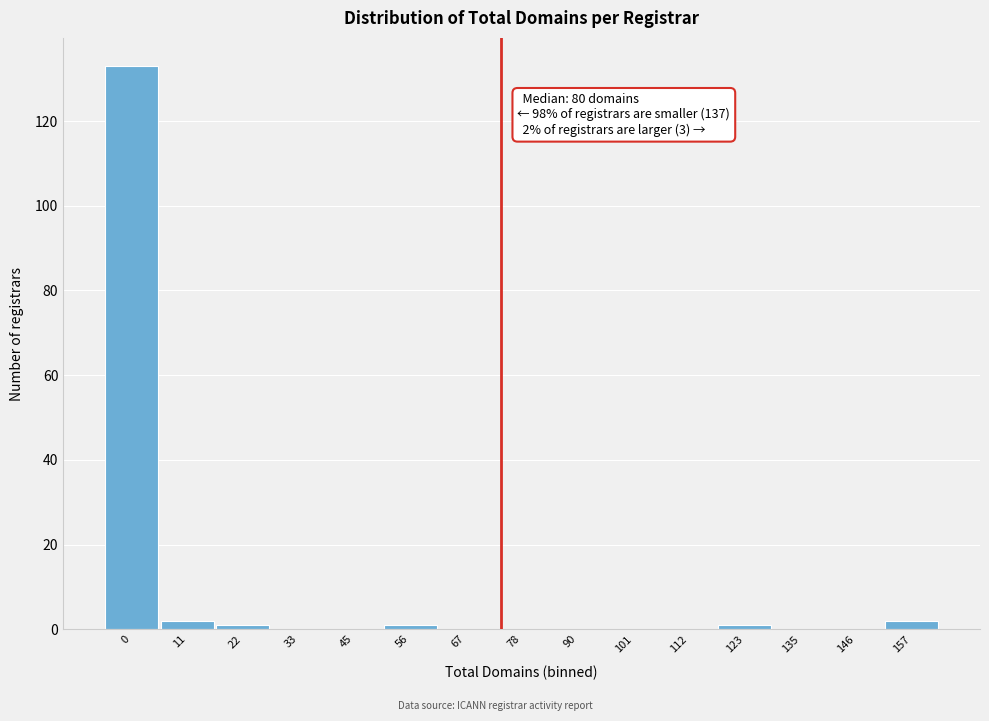

Reading left to right, transcribe all the data shown in this chart.

0=133	11=2	22=1	33=0	45=0	56=1	67=0	78=0	90=0	101=0	112=0	123=1	135=0	146=0	157=2